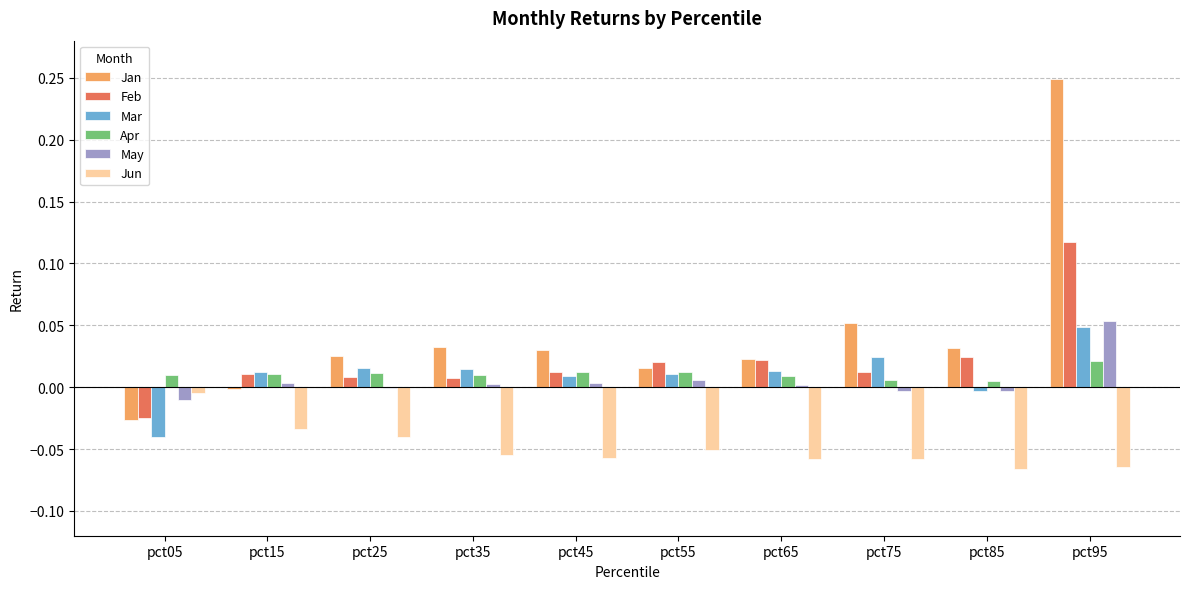

Between pct45 and pct95, which series saw the biggest shift?

Jan